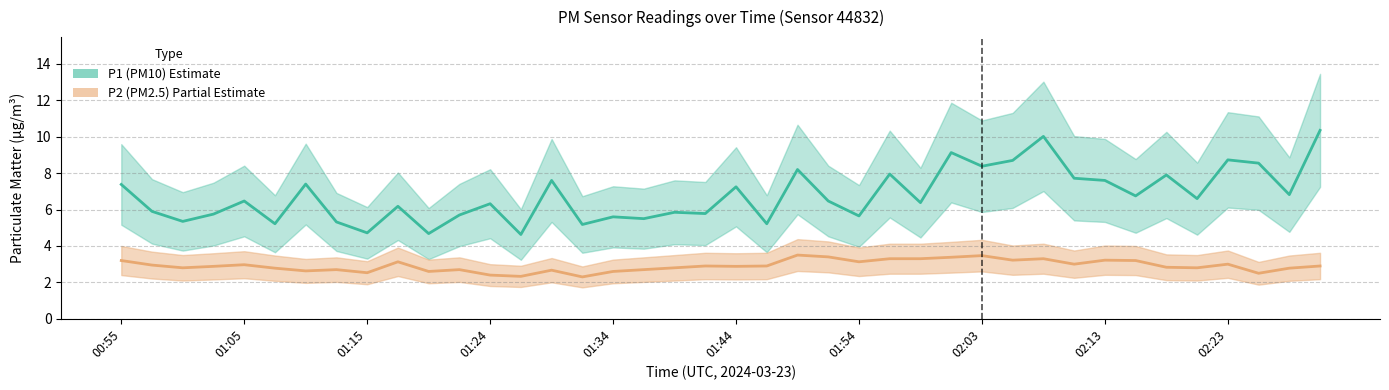

True or false: P2 (PM2.5) and P1 (PM10) intersect in this chart.

False